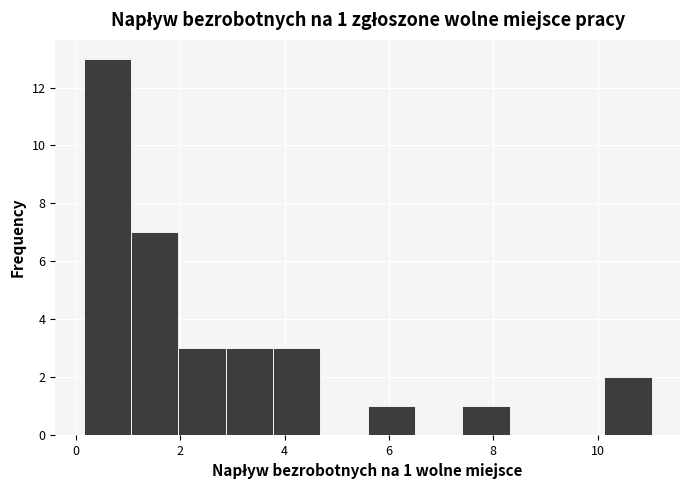

Which range on the x-axis has the tallest bar?

0.2 to 1.0